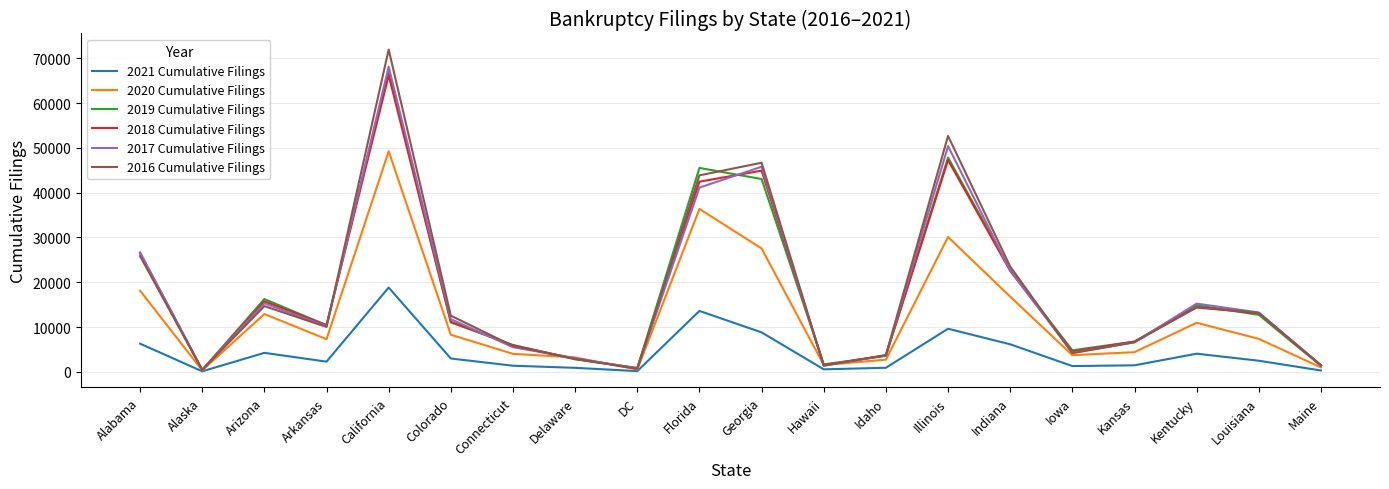

What is the difference between the 2016 Cumulative Filings values at Georgia and Hawaii?

45307